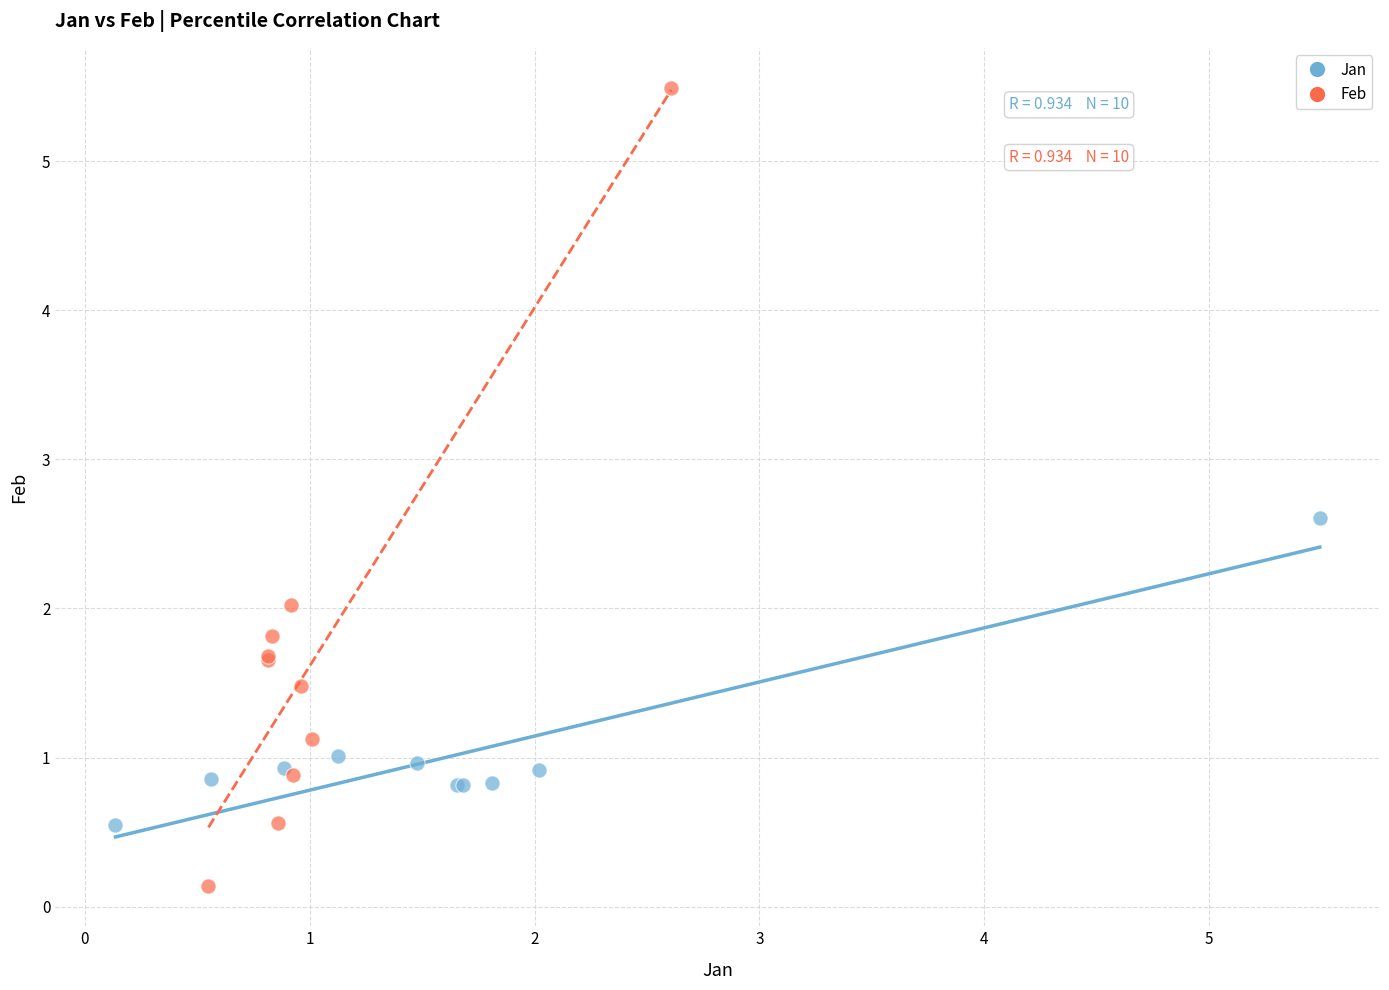

Which series contains the lowest Y value?

Feb